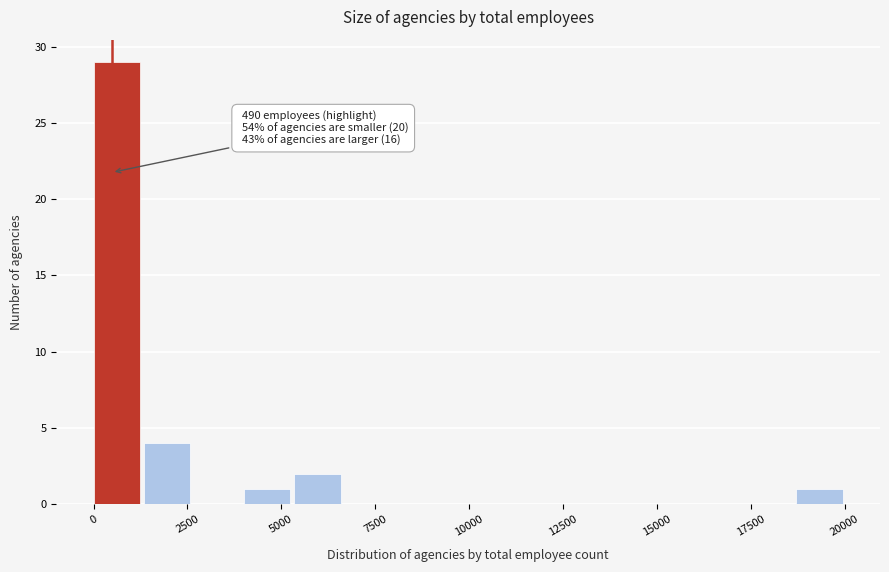

Read against the x-axis, roughly where is the centre of the tallest bar?

500